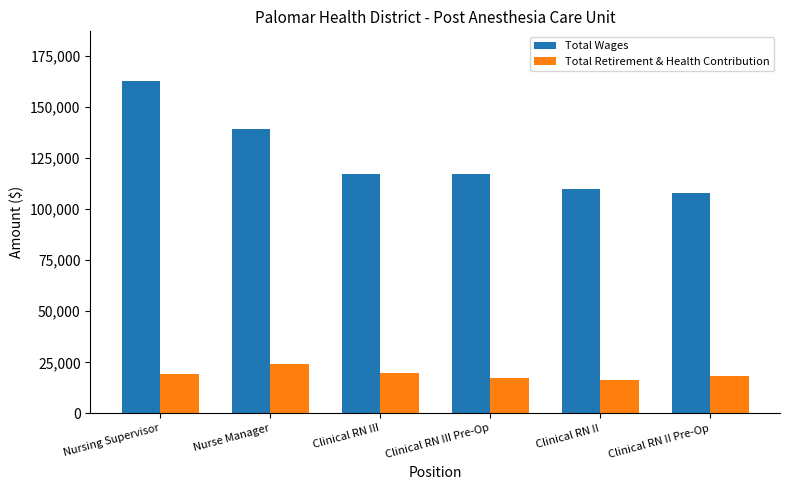

At which label is Total Wages closest to 135370?

Nurse Manager